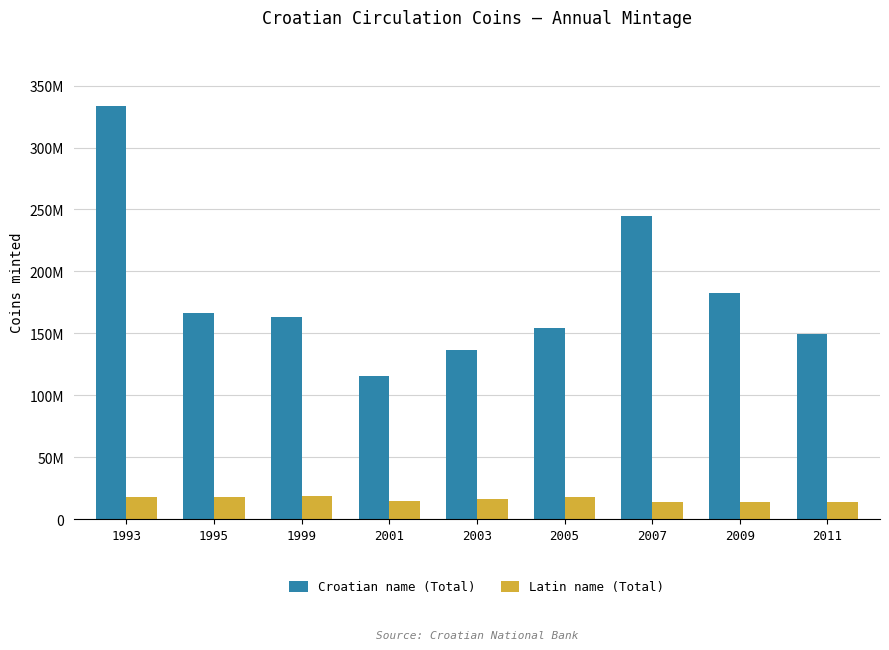

The Latin name (Total) series shows 18120000 at 2005. True or false?

True